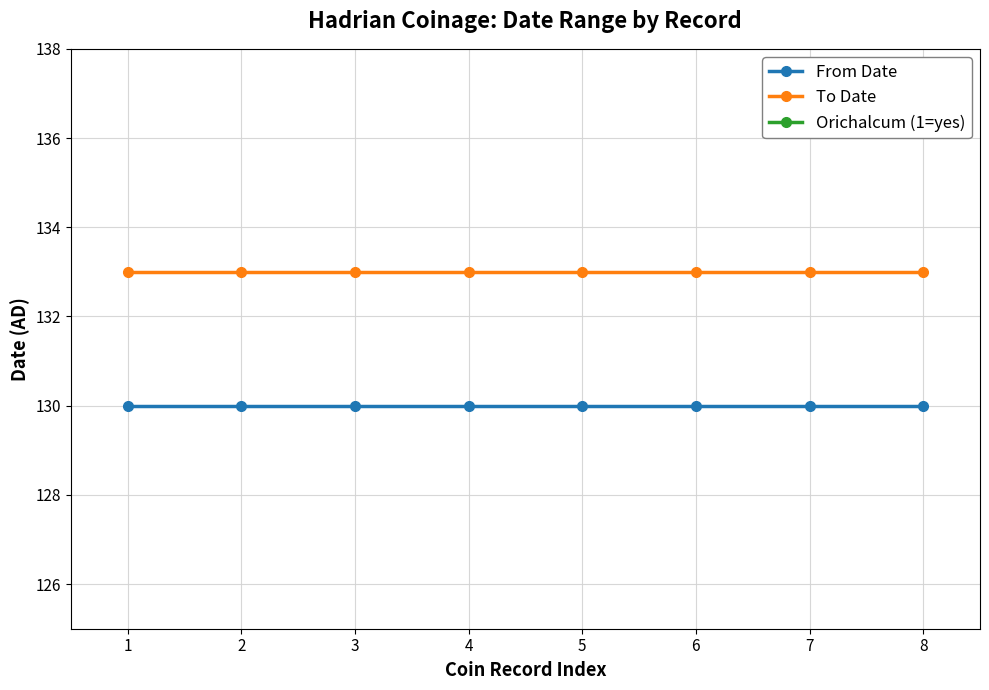

True or false: From Date and To Date intersect in this chart.

False